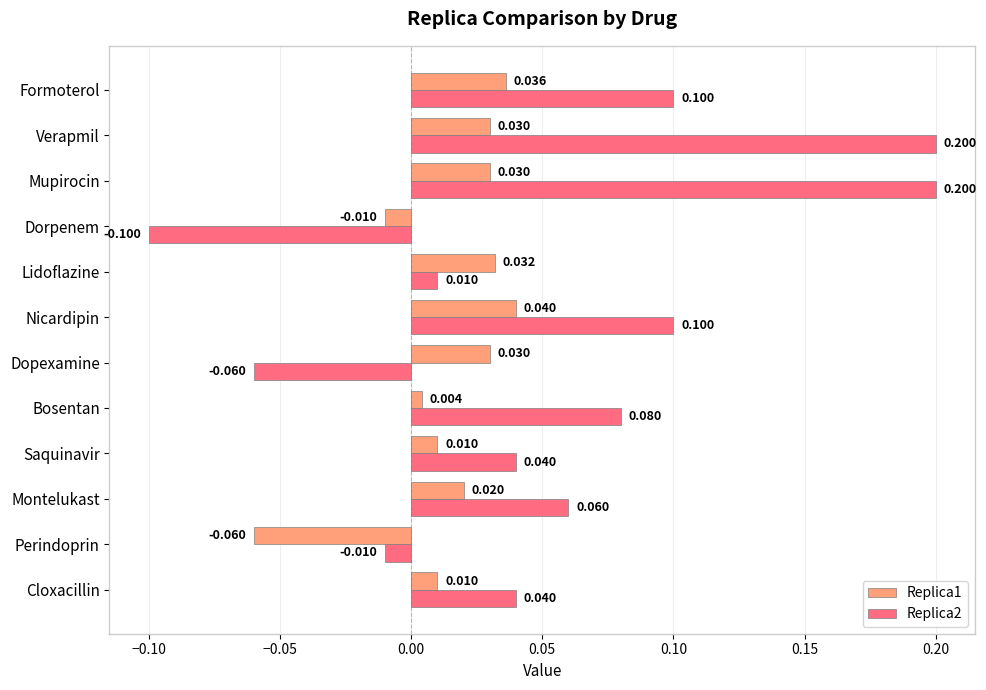

Is the value of Replica2 at Perindoprin greater than the value of Replica1 at Formoterol?

No